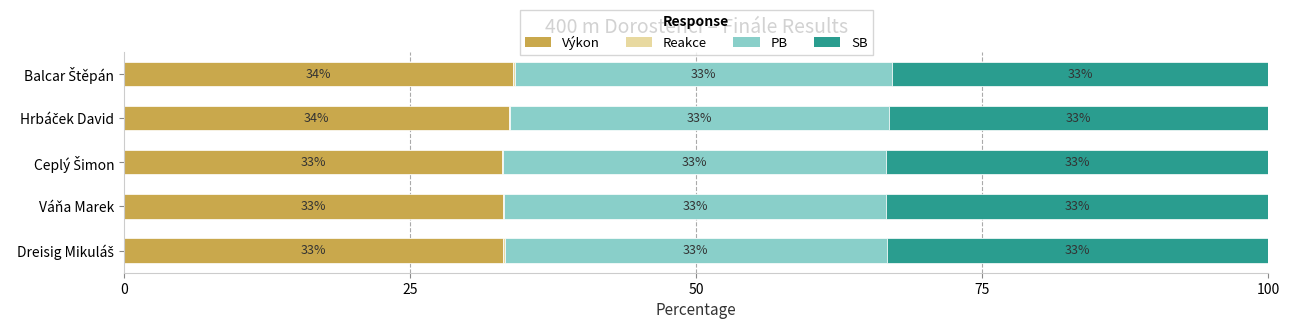

How many data points does each series have?

5